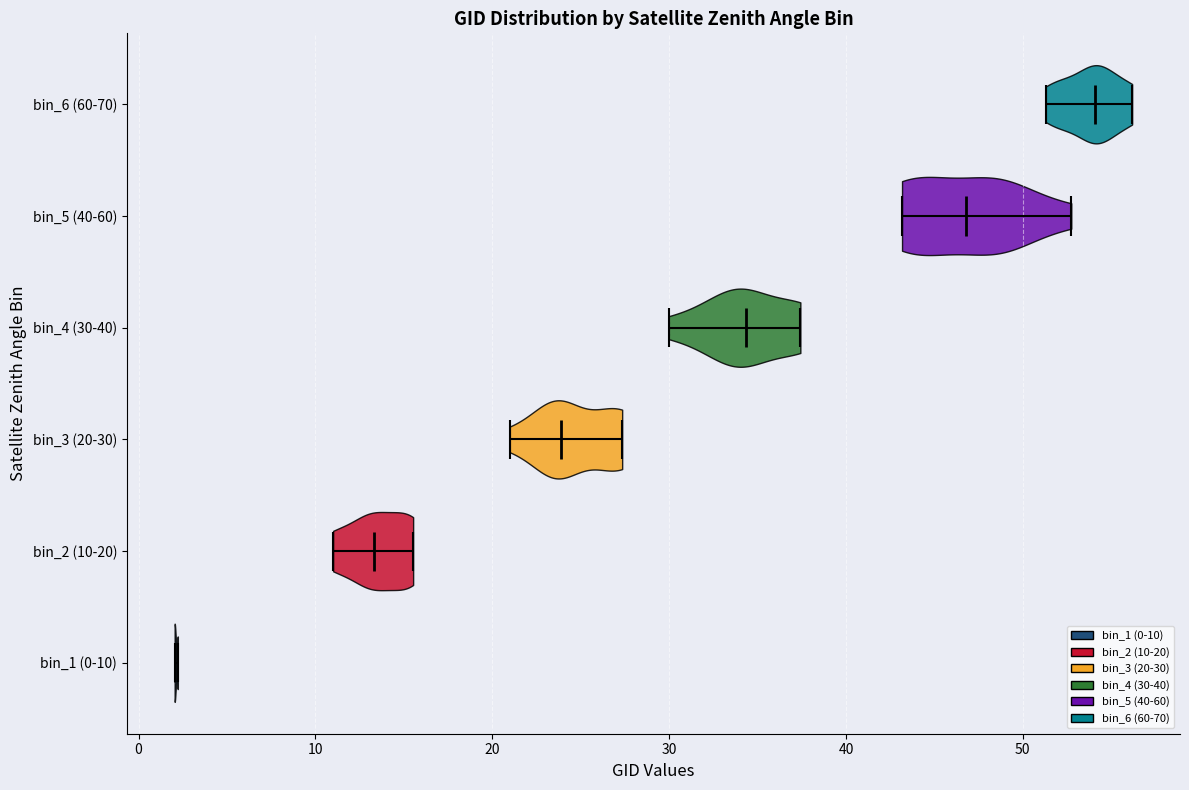

Reading bottom to top, read every violin against the x-axis: where its median line is, and the lowest and highest points it reaches. The values are not printed on the chart, so give them approximately, as read against the axis.

bin_1 (0-10): median line 2, lowest point 2, highest point 2
bin_2 (10-20): median line 13, lowest point 11, highest point 16
bin_3 (20-30): median line 24, lowest point 21, highest point 27
bin_4 (30-40): median line 34, lowest point 30, highest point 37
bin_5 (40-60): median line 47, lowest point 43, highest point 53
bin_6 (60-70): median line 54, lowest point 51, highest point 56